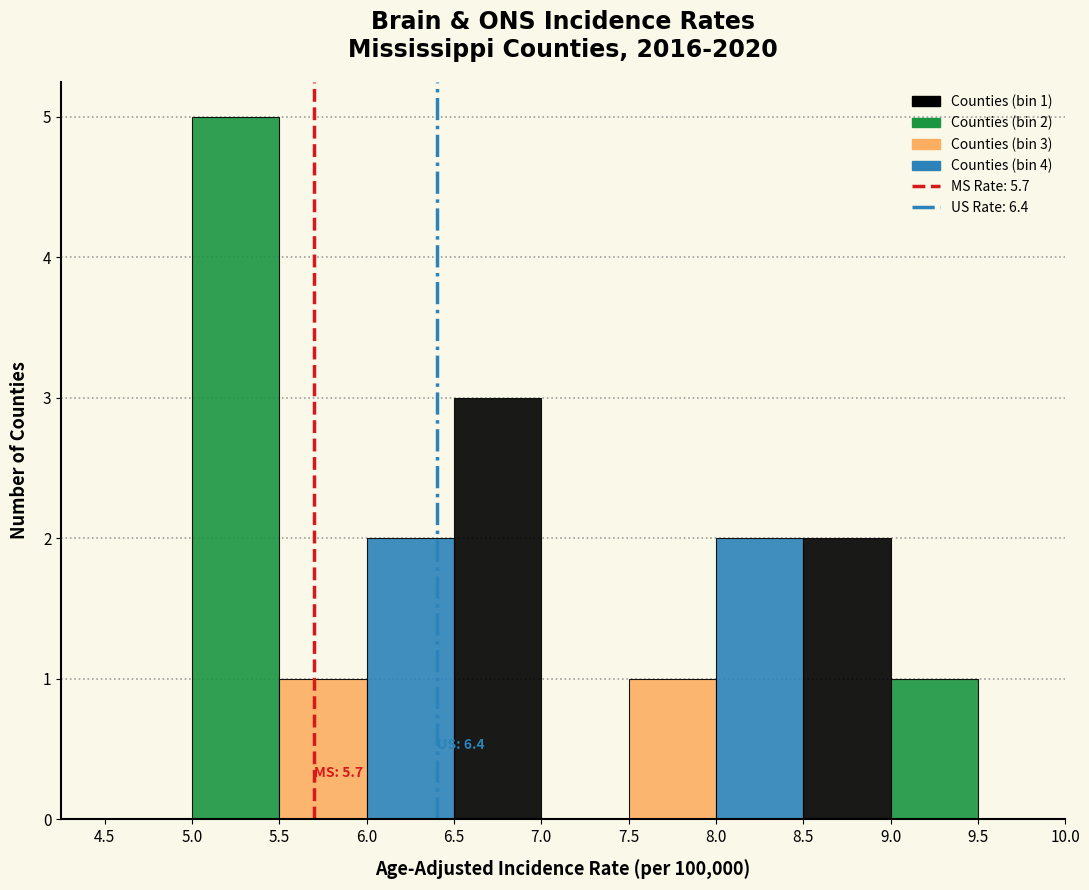

Over which range of the x-axis is the bar tallest?

5.0 to 5.5